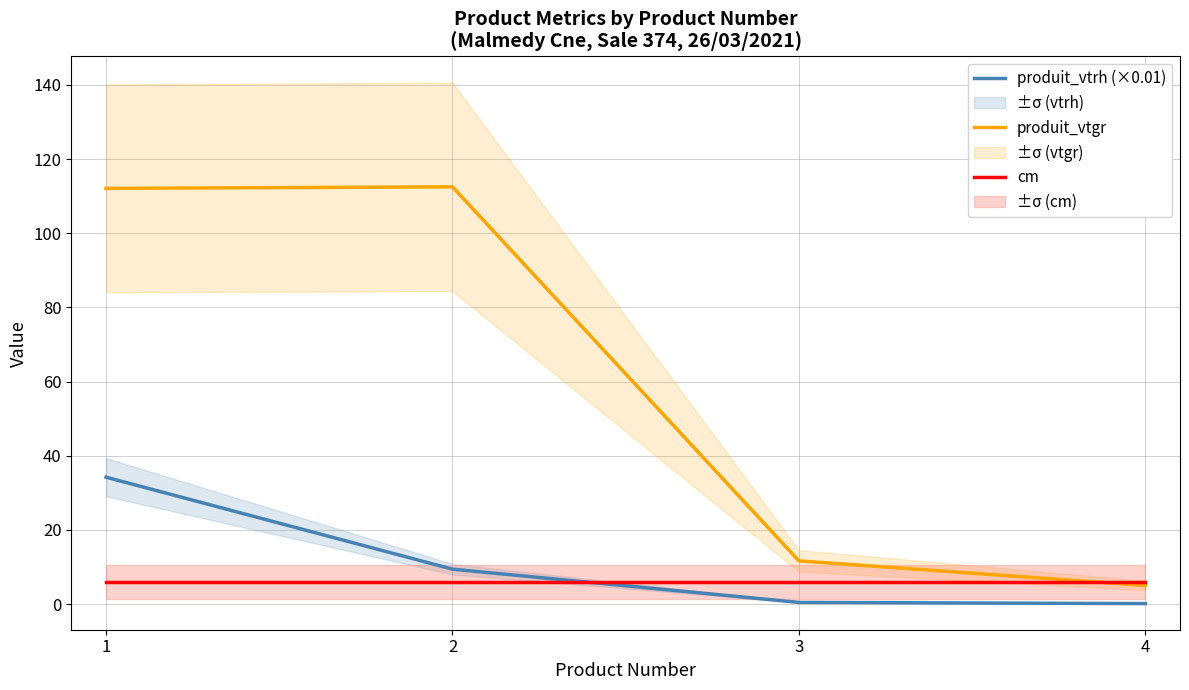

What is the approximate value of produit_vtgr at 1?

112.1